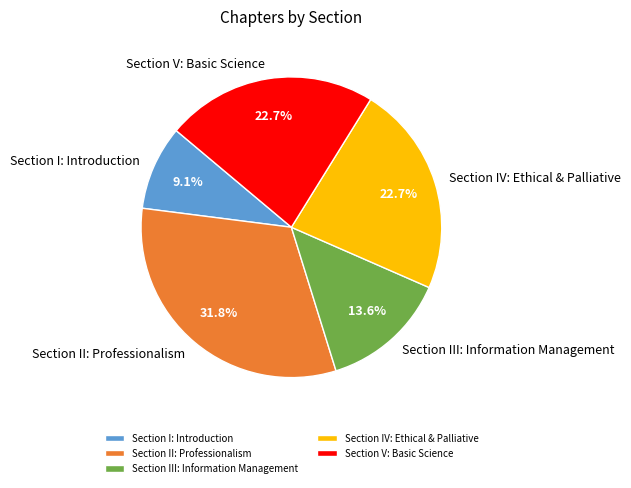

To the nearest percent, what is the average slice percentage?

20%